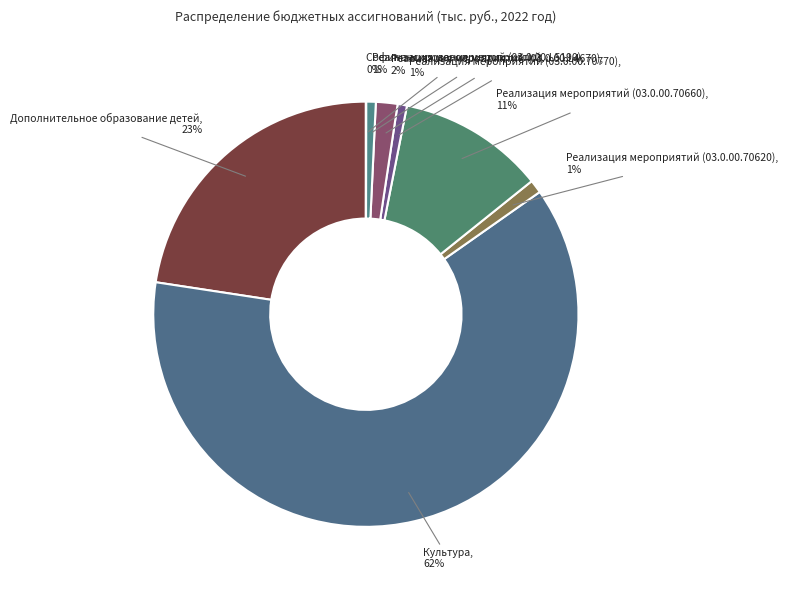

Combined, do Реализация мероприятий (03.0.00.L4670) and Реализация мероприятий (03.0.00.70620) account for over 50%?

No